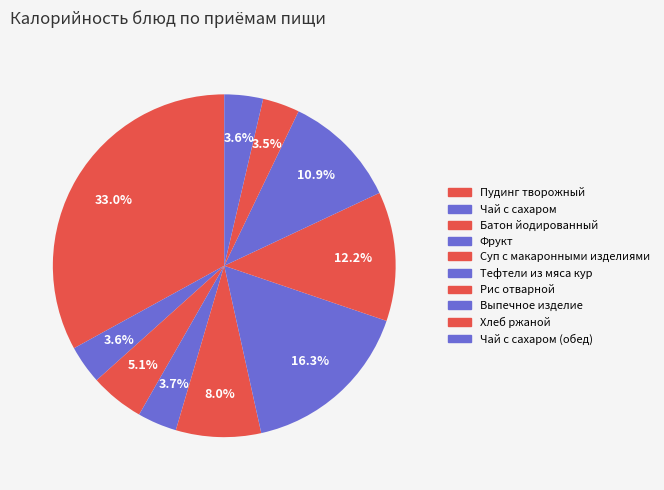

Count the number of slices in the pie.

10